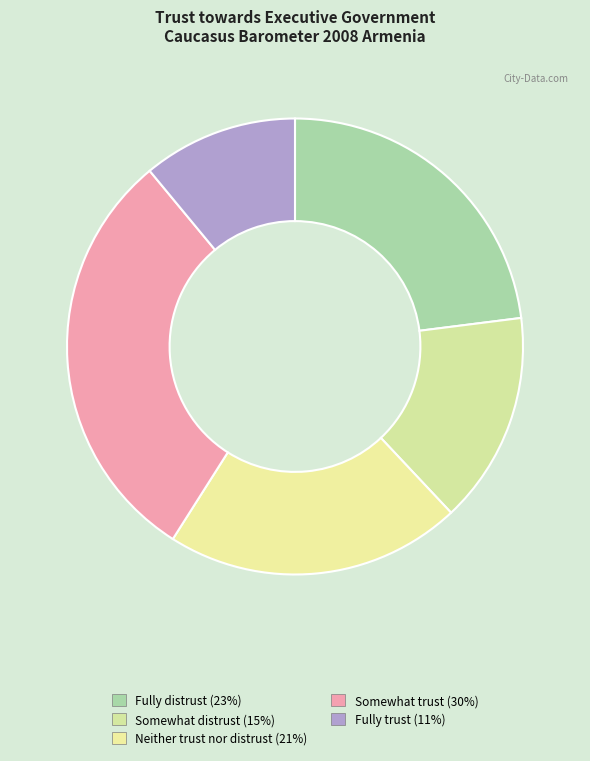

Combined, do Fully trust and Fully distrust account for over 50%?

No